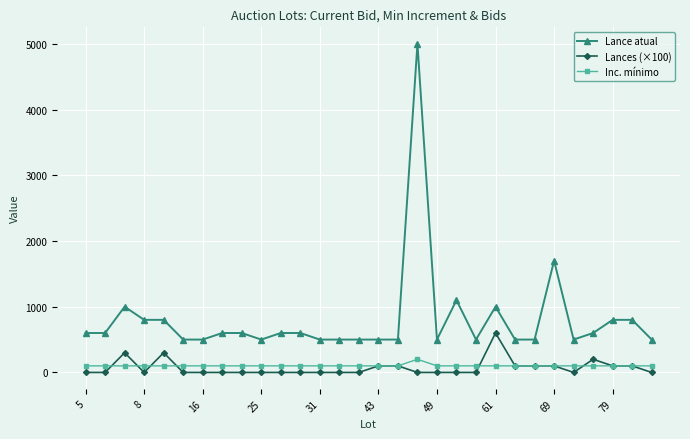

Which series has the largest range (max minus min)?

Lance atual